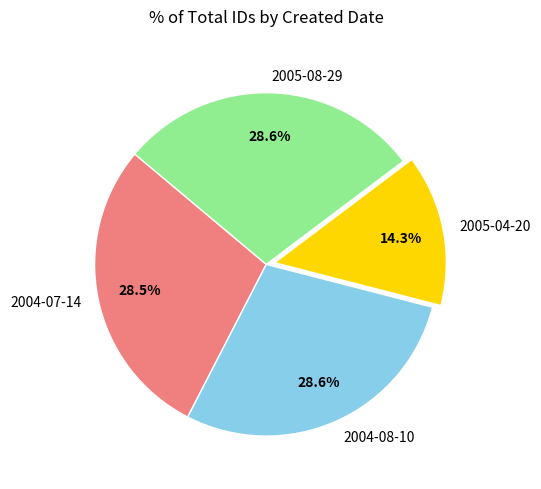

Approximately how many times larger is the value at 2005-08-29 compared to 2004-07-14?

1.0